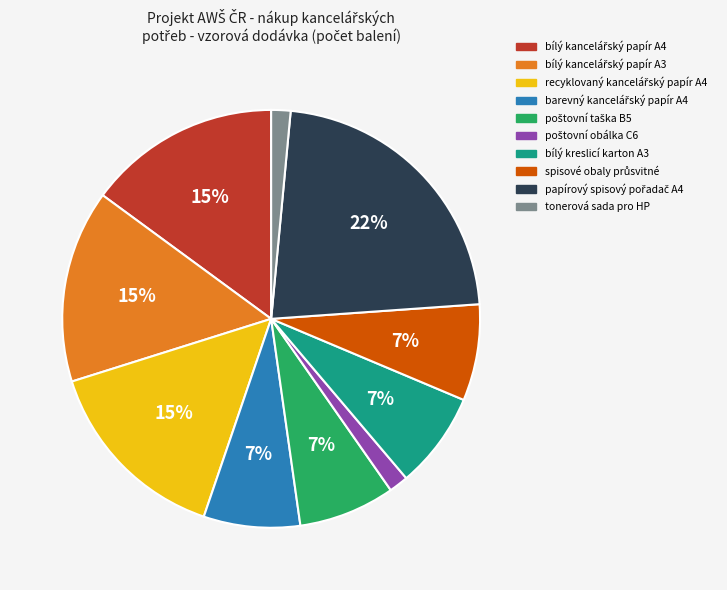

To the nearest percent, what percentage of the pie is tonerová sada pro HP?

1%